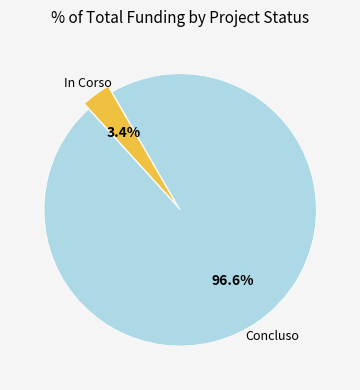

Does any single category account for the majority?

Yes